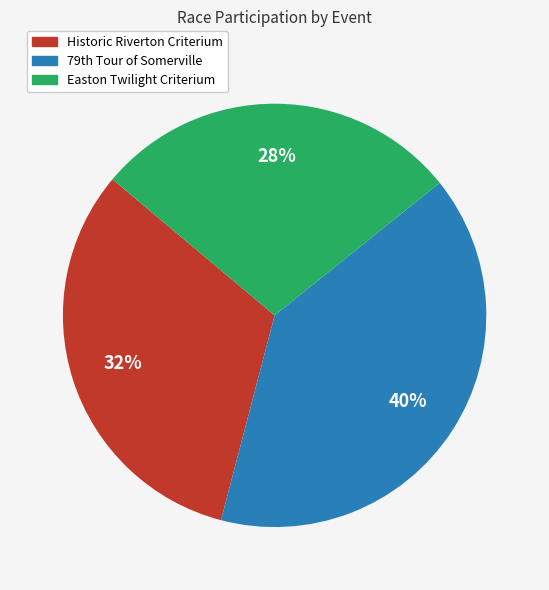

The Easton Twilight Criterium slice represents 28% of the pie. True or false?

True